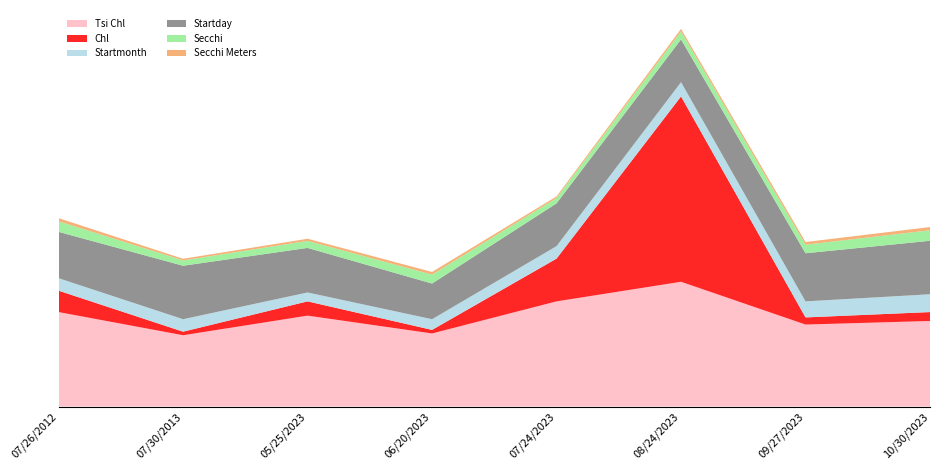

Reading left to right, what are all the values shown in this chart?

Tsi Chl: 07/26/2012=53.0	07/30/2013=40.0	05/25/2023=51.0	06/20/2023=41.0	07/24/2023=59.0	08/24/2023=70.0	09/27/2023=46.0	10/30/2023=48.0
Chl: 07/26/2012=12.0	07/30/2013=2.0	05/25/2023=8.0	06/20/2023=2.0	07/24/2023=24.0	08/24/2023=104.0	09/27/2023=4.0	10/30/2023=5.0
Startmonth: 07/26/2012=7.0	07/30/2013=7.0	05/25/2023=5.0	06/20/2023=6.0	07/24/2023=7.0	08/24/2023=8.0	09/27/2023=9.0	10/30/2023=10.0
Startday: 07/26/2012=26.0	07/30/2013=30.0	05/25/2023=25.0	06/20/2023=20.0	07/24/2023=24.0	08/24/2023=24.0	09/27/2023=27.0	10/30/2023=30.0
Secchi: 07/26/2012=5.9	07/30/2013=3.0	05/25/2023=3.9	06/20/2023=5.0	07/24/2023=3.0	08/24/2023=4.5	09/27/2023=4.8	10/30/2023=5.9
Secchi Meters: 07/26/2012=1.8	07/30/2013=0.9	05/25/2023=1.2	06/20/2023=1.5	07/24/2023=0.9	08/24/2023=1.4	09/27/2023=1.5	10/30/2023=1.8